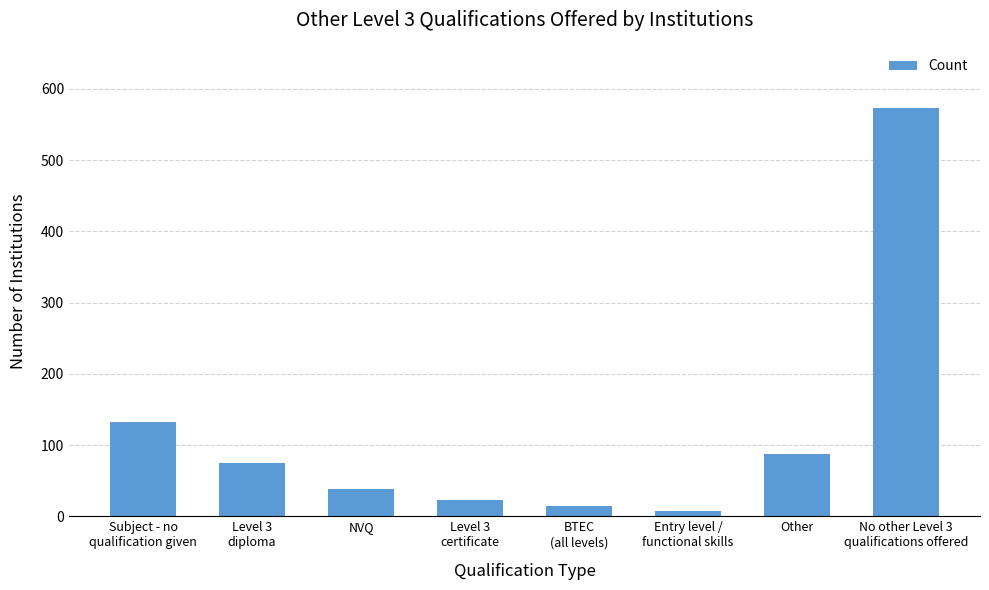

Approximately how many times larger is the value at Subject - no
qualification given compared to Entry level /
functional skills?

16.5